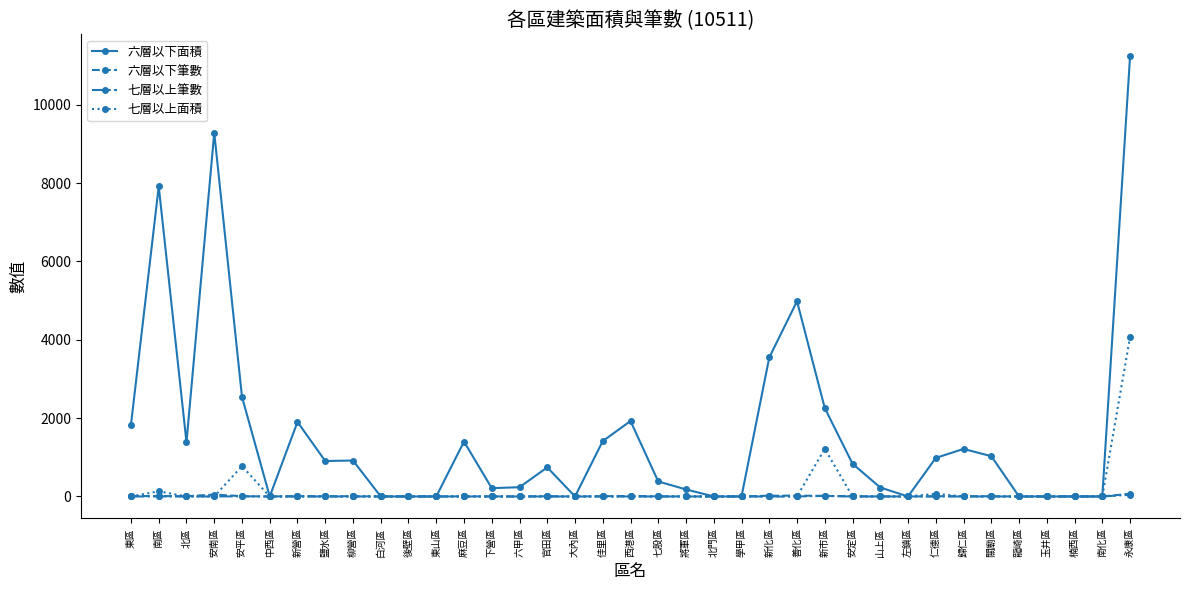

True or false: 六層以下面積 has more than 0 interior local peaks.

True